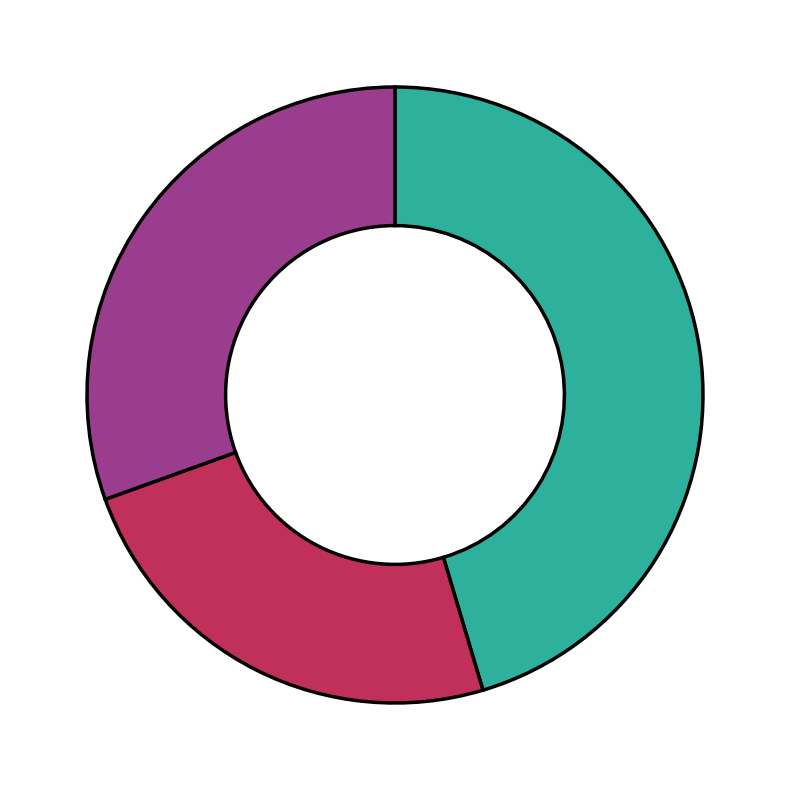

How many slices are in this pie chart?

3